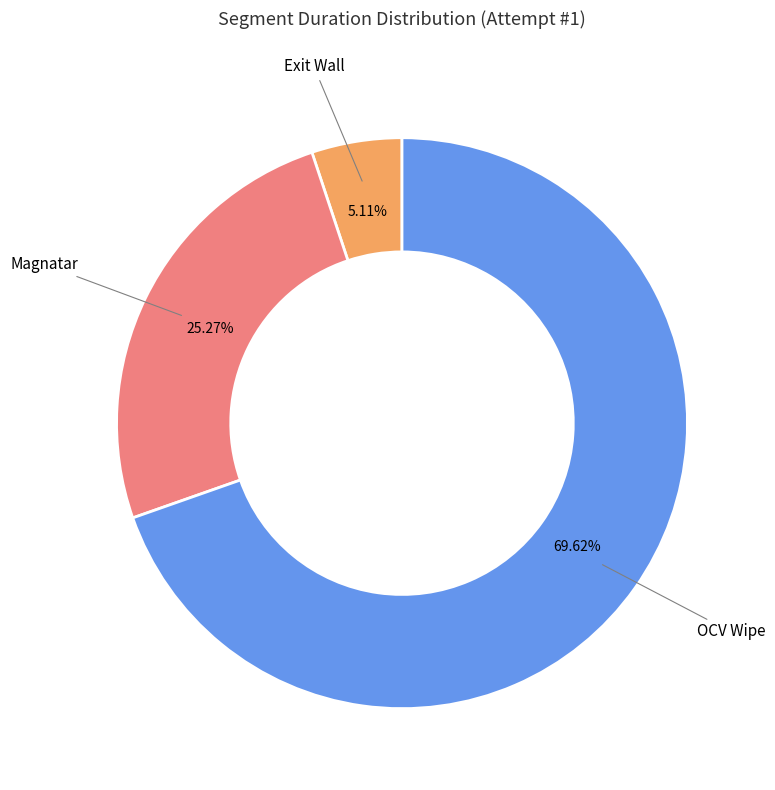

Is there a majority slice in this chart?

Yes